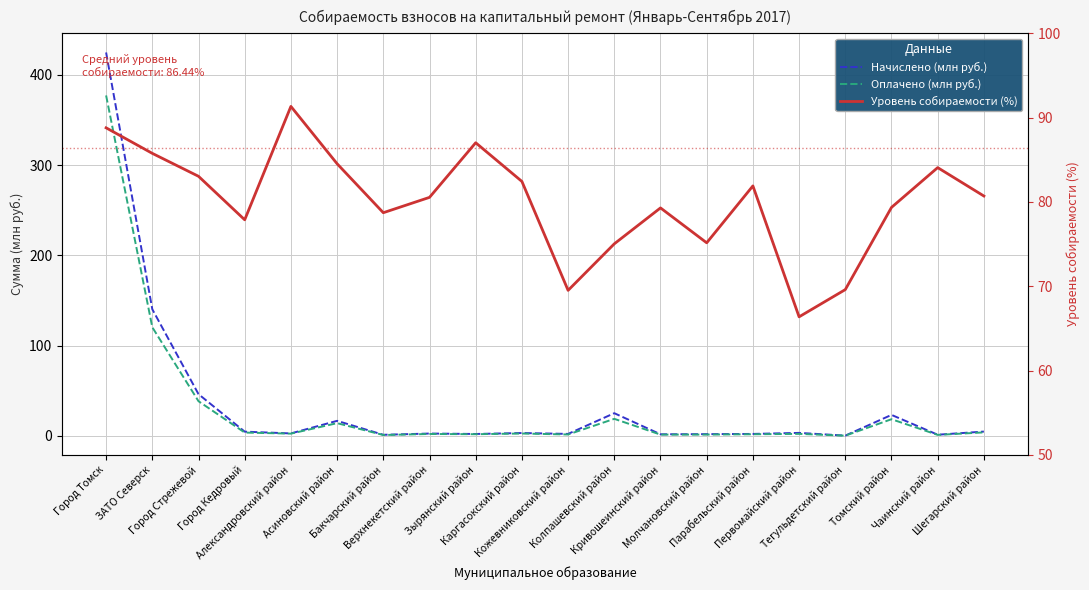

What is the average value of the Начислено (млн руб.) series?

35.5